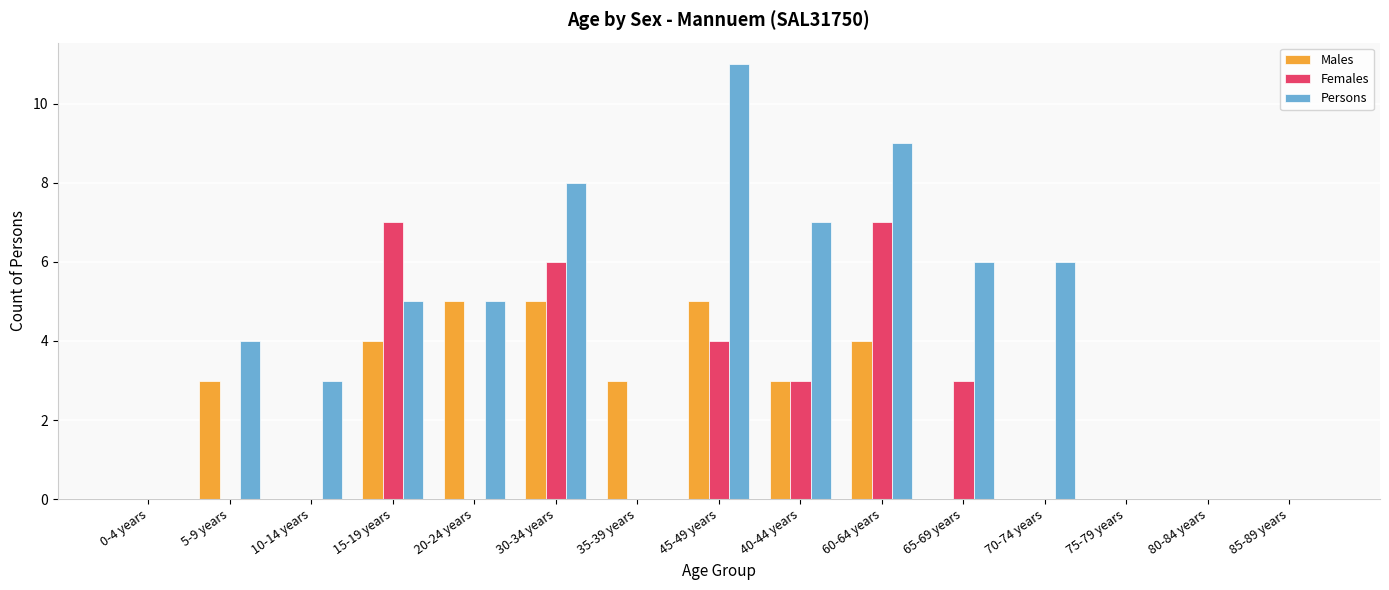

How many series are shown in this chart?

3